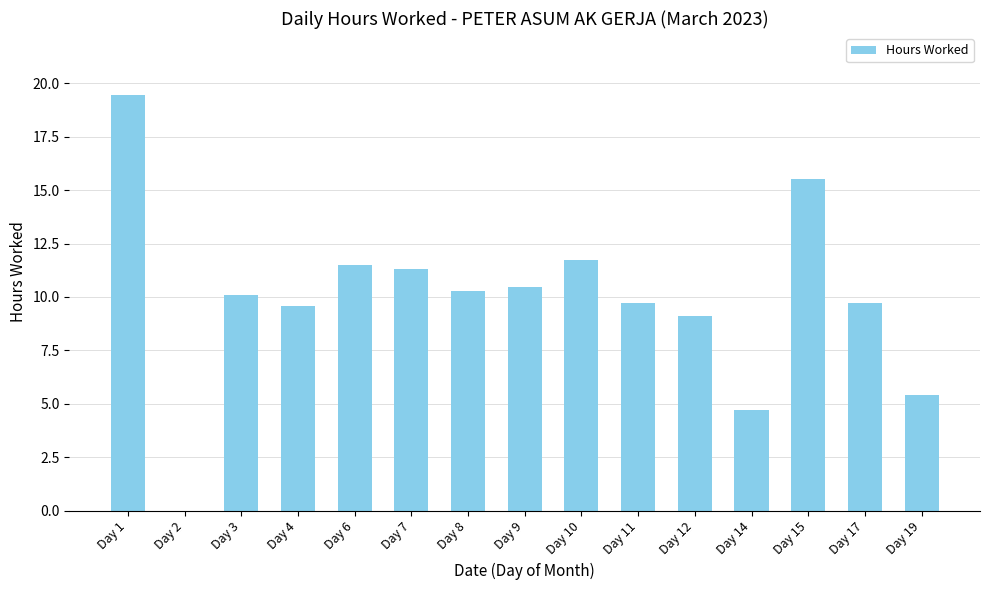

What is the change in value from Day 9 to Day 14?

-5.8